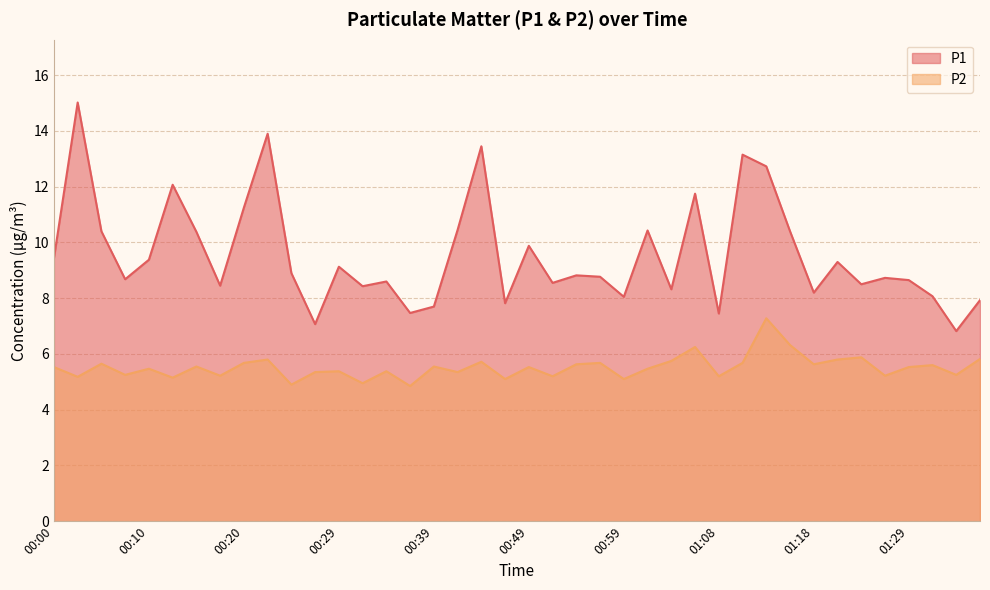

Reading left to right, list all the values displayed in this chart.

P1: 00:00=9.4	00:03=15.0	00:05=10.4	00:08=8.7	00:10=9.4	00:12=12.1	00:15=10.4	00:17=8.4	00:20=11.2	00:22=13.9	00:25=8.9	00:27=7.1	00:29=9.1	00:32=8.4	00:34=8.6	00:37=7.5	00:39=7.7	00:42=10.4	00:44=13.4	00:46=7.8	00:49=9.9	00:51=8.6	00:54=8.8	00:56=8.8	00:59=8.1	01:01=10.4	01:04=8.3	01:06=11.8	01:08=7.5	01:11=13.2	01:13=12.7	01:16=10.4	01:18=8.2	01:21=9.3	01:24=8.5	01:26=8.7	01:29=8.7	01:31=8.1	01:34=6.8	01:36=7.9
P2: 00:00=5.5	00:03=5.2	00:05=5.7	00:08=5.2	00:10=5.5	00:12=5.2	00:15=5.5	00:17=5.2	00:20=5.7	00:22=5.8	00:25=4.9	00:27=5.3	00:29=5.4	00:32=5.0	00:34=5.4	00:37=4.8	00:39=5.5	00:42=5.3	00:44=5.7	00:46=5.1	00:49=5.5	00:51=5.2	00:54=5.6	00:56=5.7	00:59=5.1	01:01=5.5	01:04=5.8	01:06=6.2	01:08=5.2	01:11=5.7	01:13=7.3	01:16=6.3	01:18=5.6	01:21=5.8	01:24=5.9	01:26=5.2	01:29=5.5	01:31=5.6	01:34=5.2	01:36=5.8